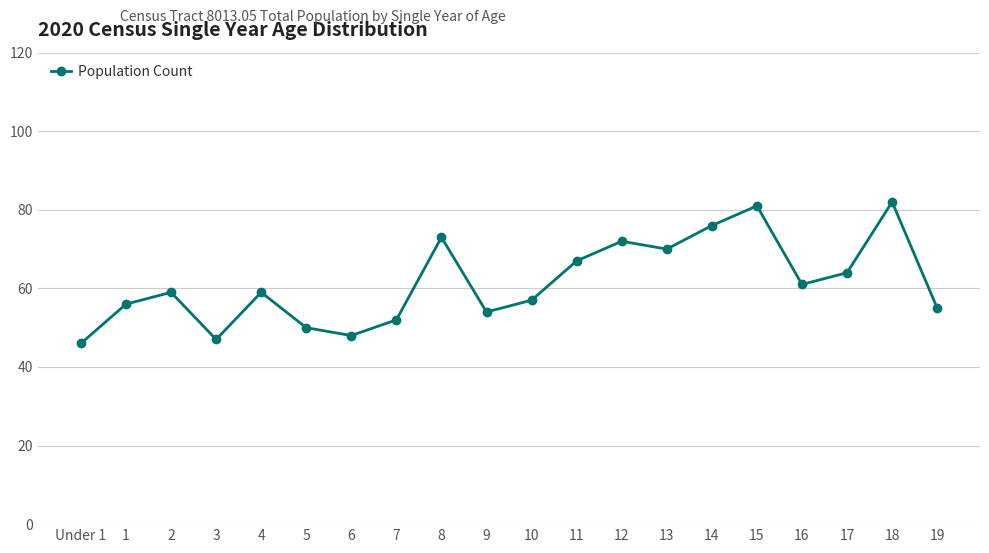

What is the label of the 20th point from the right?

Under 1